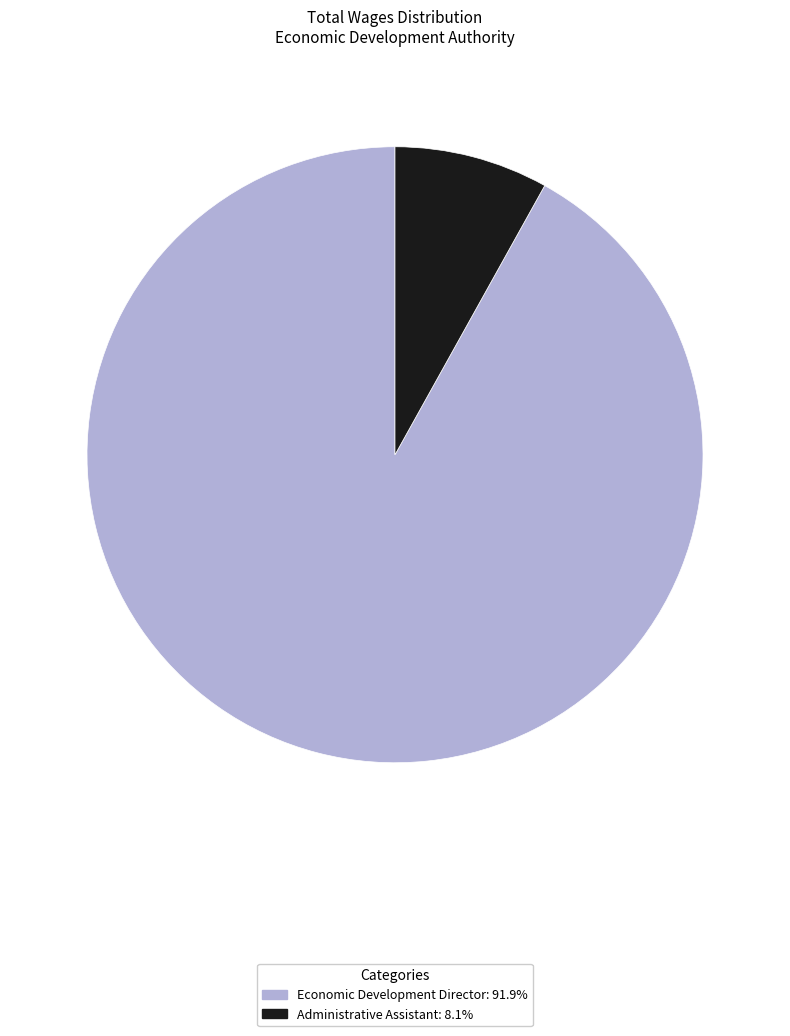

What is the ratio of the value at Economic Development Director to the value at Administrative Assistant?

11.4